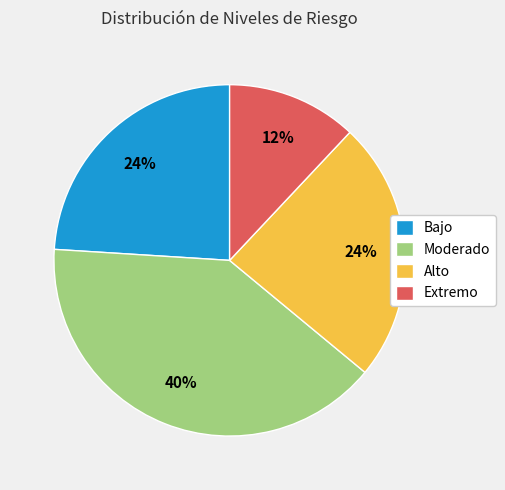

To the nearest percent, what portion does Moderado represent?

40%